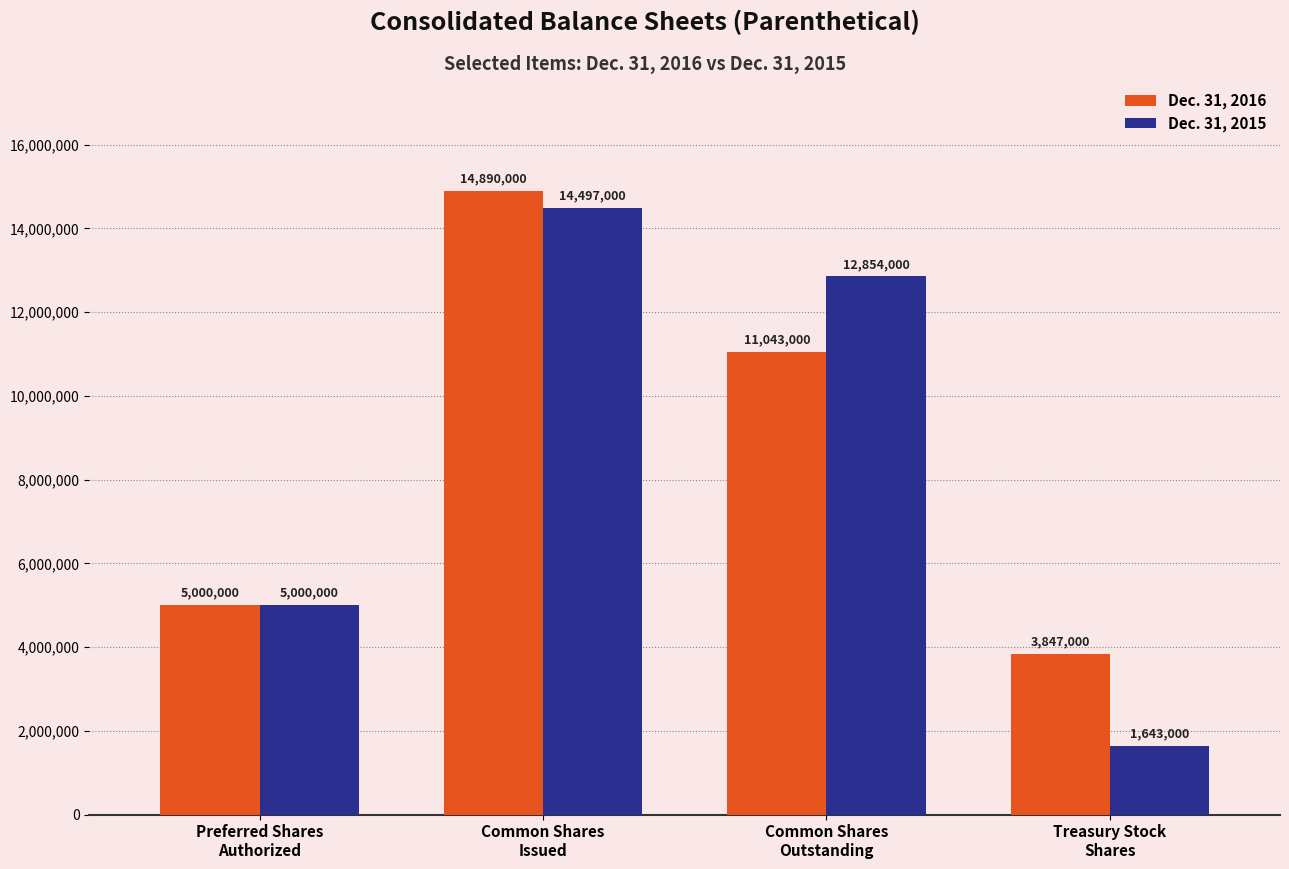

Which series has the largest total across all categories?

Dec. 31, 2016